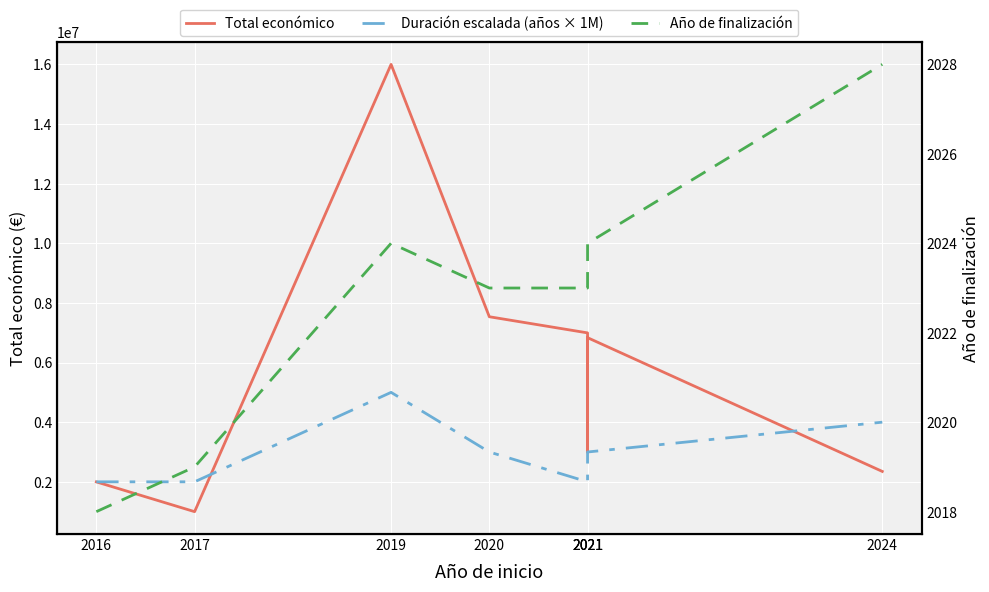

What is the difference between the maximum and minimum values in the Total económico series?

15000862